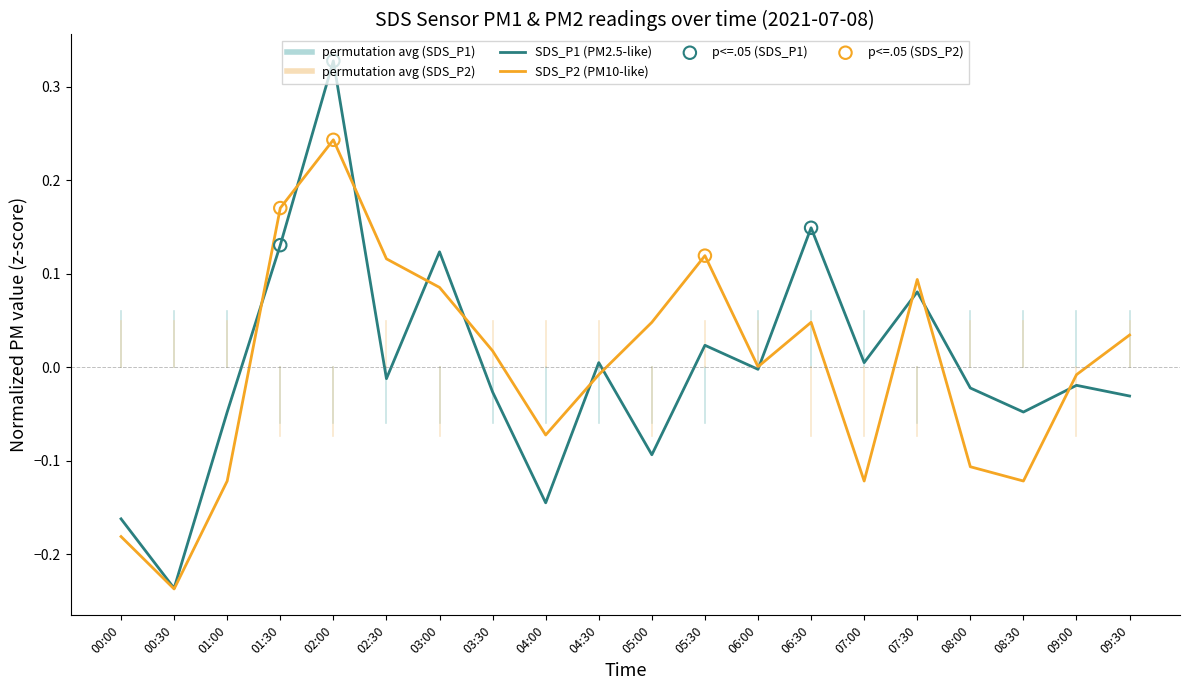

What is the total value across all series at 00:30?

-0.5